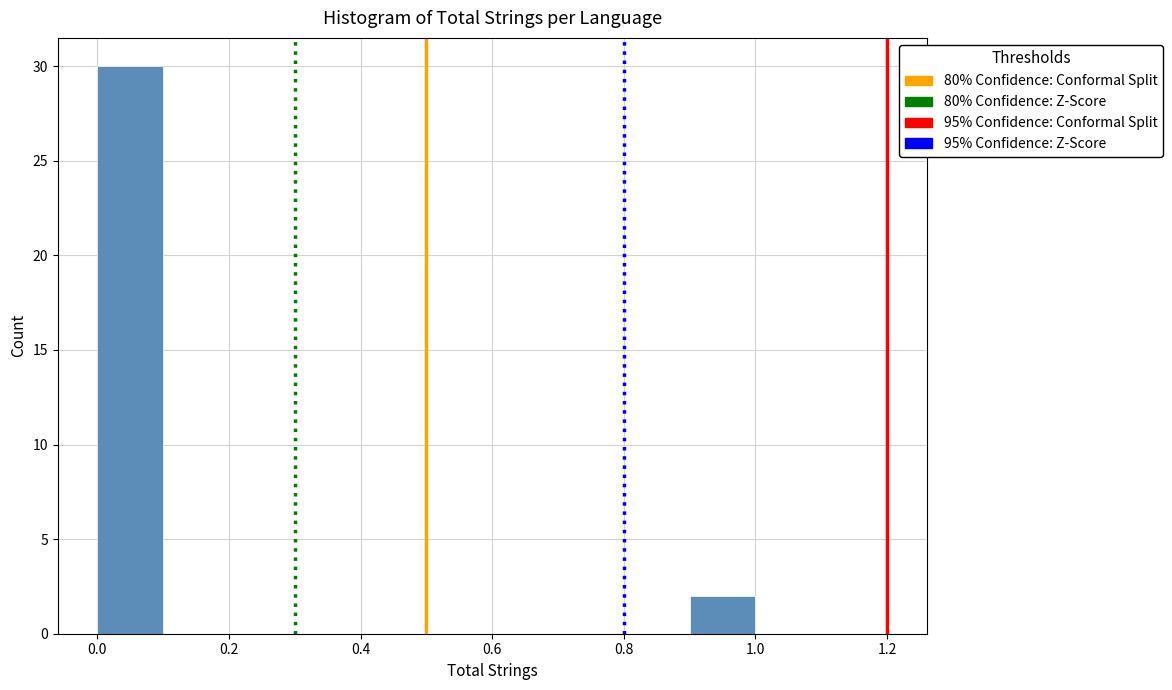

Reading left to right, transcribe this chart: for each bar, give the range it covers on the x-axis and its height. The values are not printed on the chart, so give them approximately, as read against the axis.

0.0 to 0.1: 30
0.1 to 0.2: 0
0.2 to 0.3: 0
0.3 to 0.4: 0
0.4 to 0.5: 0
0.5 to 0.6: 0
0.6 to 0.7: 0
0.7 to 0.8: 0
0.8 to 0.9: 0
0.9 to 1.0: 2